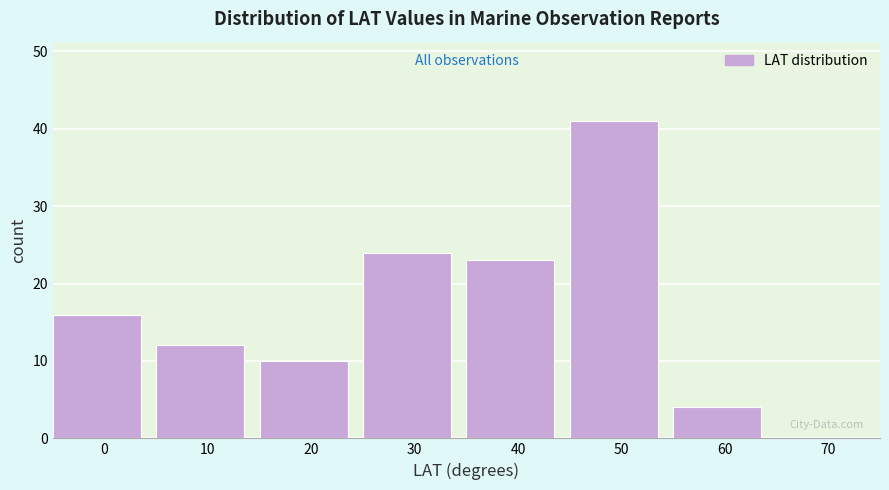

Reading right to left, transcribe all the data shown in this chart.

70=0	60=4	50=41	40=23	30=24	20=10	10=12	0=16